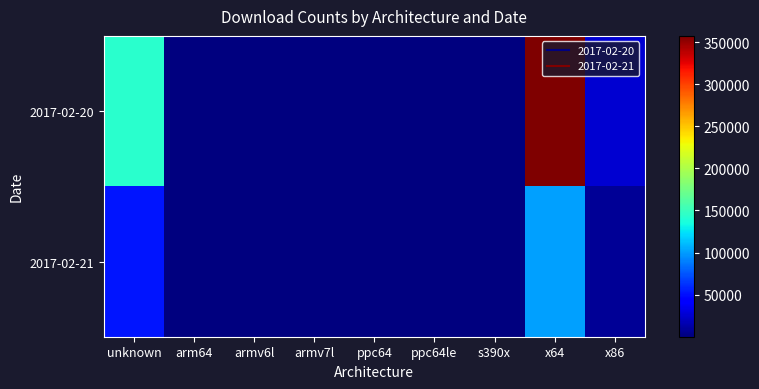

Which has a higher value, arm64 or ppc64?

arm64